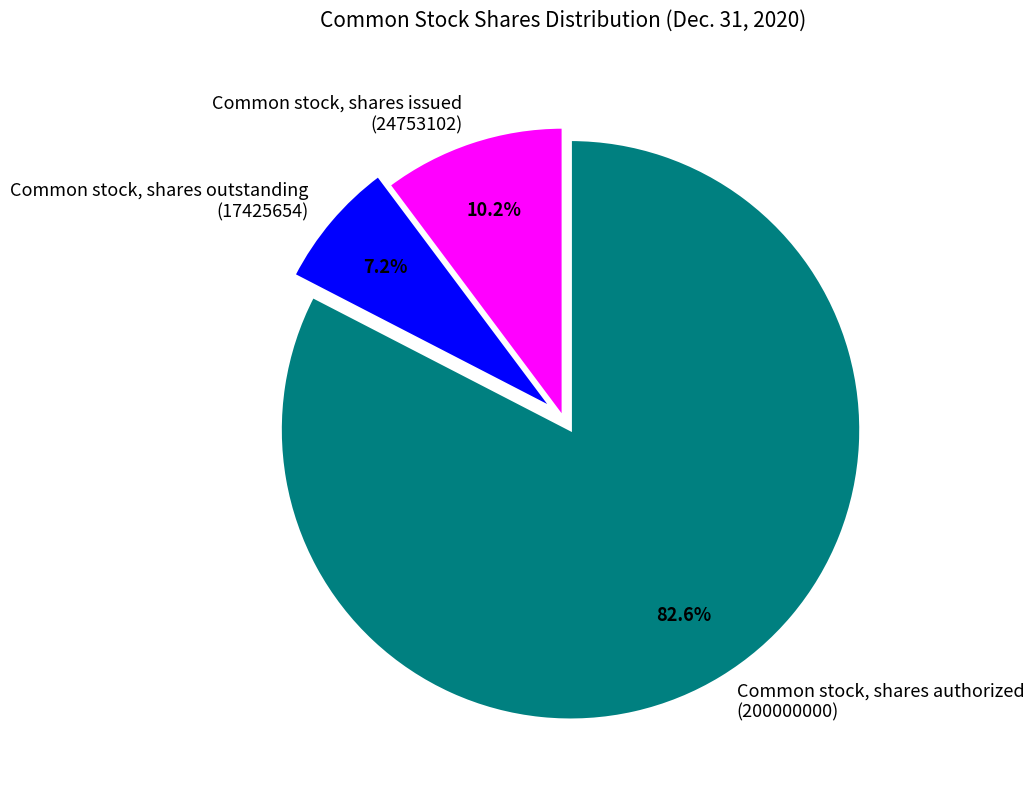

Rank the categories by value from lowest to highest.

Common stock, shares outstanding (17425654), Common stock, shares issued (24753102), Common stock, shares authorized (200000000)